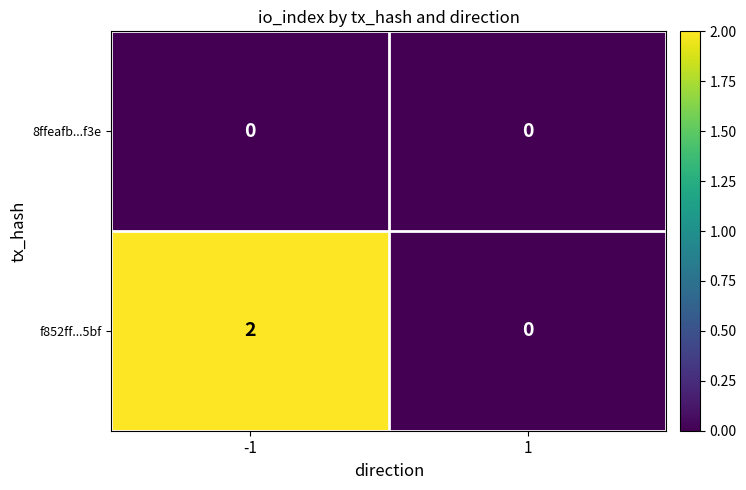

Which label corresponds to the largest value in the chart?

-1